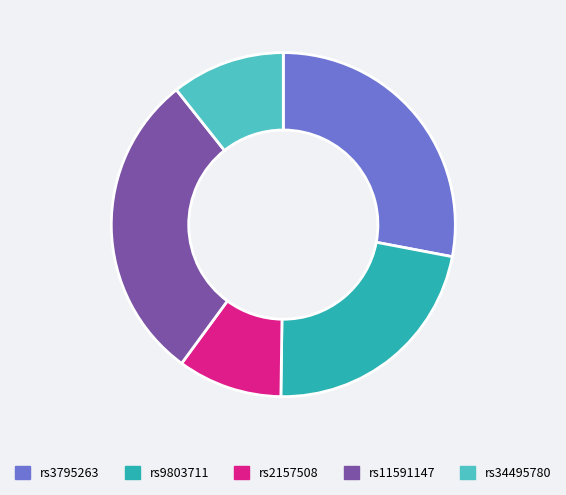

Does rs9803711 represent more than half of the total?

No